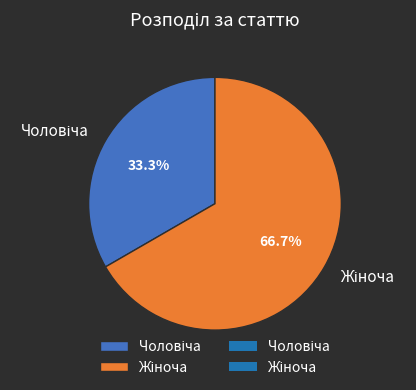

Is there any slice that represents more than half of the pie?

Yes